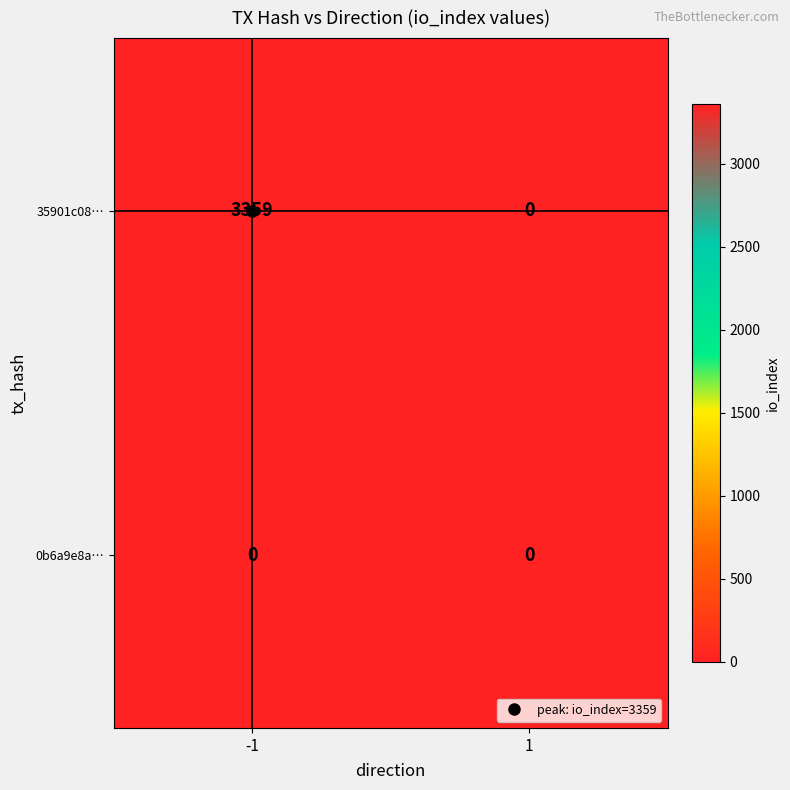

The 35901c08… series shows 852 at -1. True or false?

False